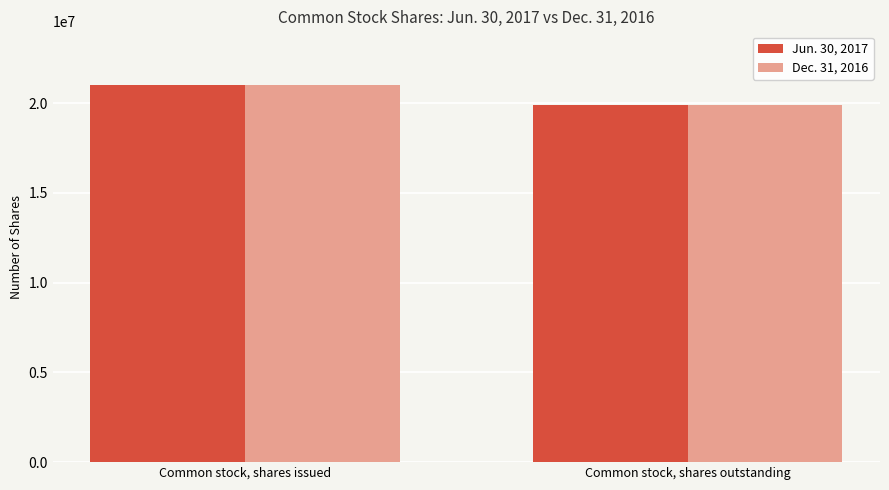

How many data points does each series have?

2